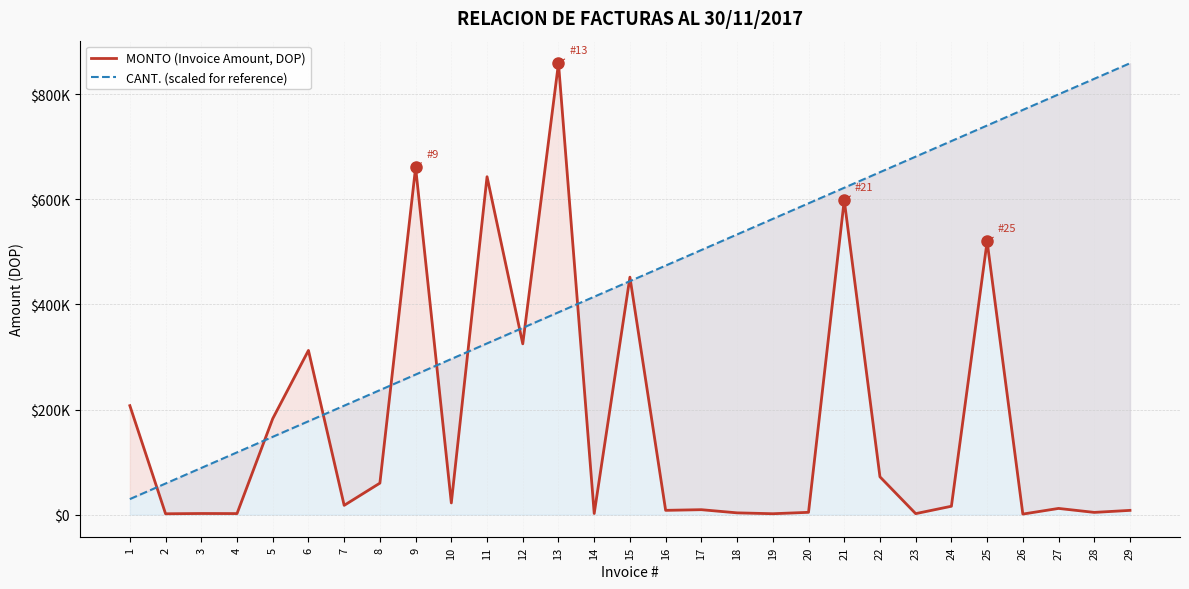

Is it true that MONTO (Invoice Amount, DOP) equals 8142.0 at 29?

True